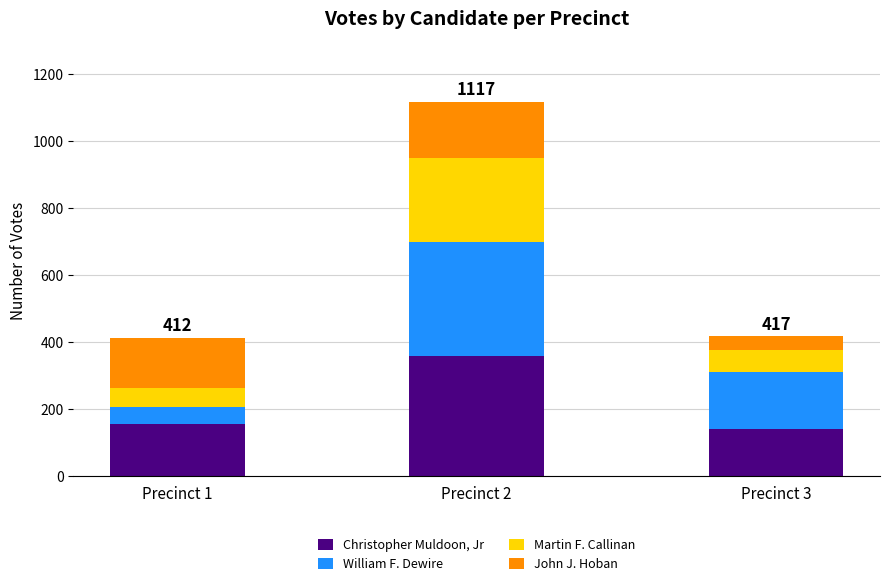

What is the highest value of the Christopher Muldoon, Jr series?

358